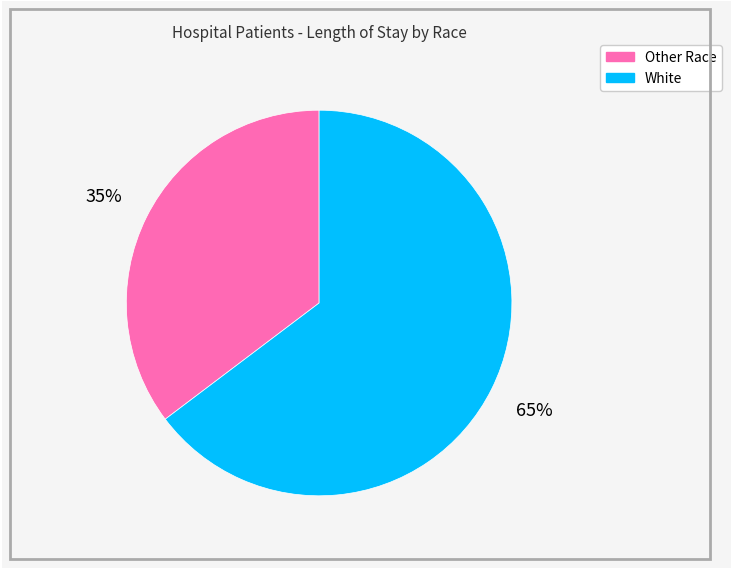

Is White the majority of the pie?

Yes